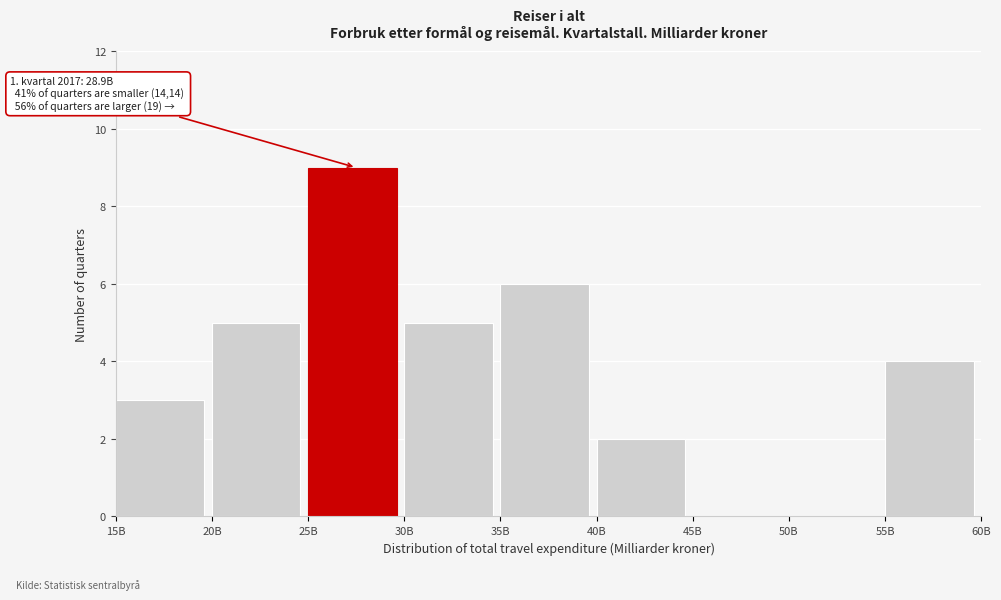

Reading left to right, list all the values displayed in this chart.

15B=3	20B=5	25B=9	30B=5	35B=6	40B=2	45B=0	50B=0	55B=4